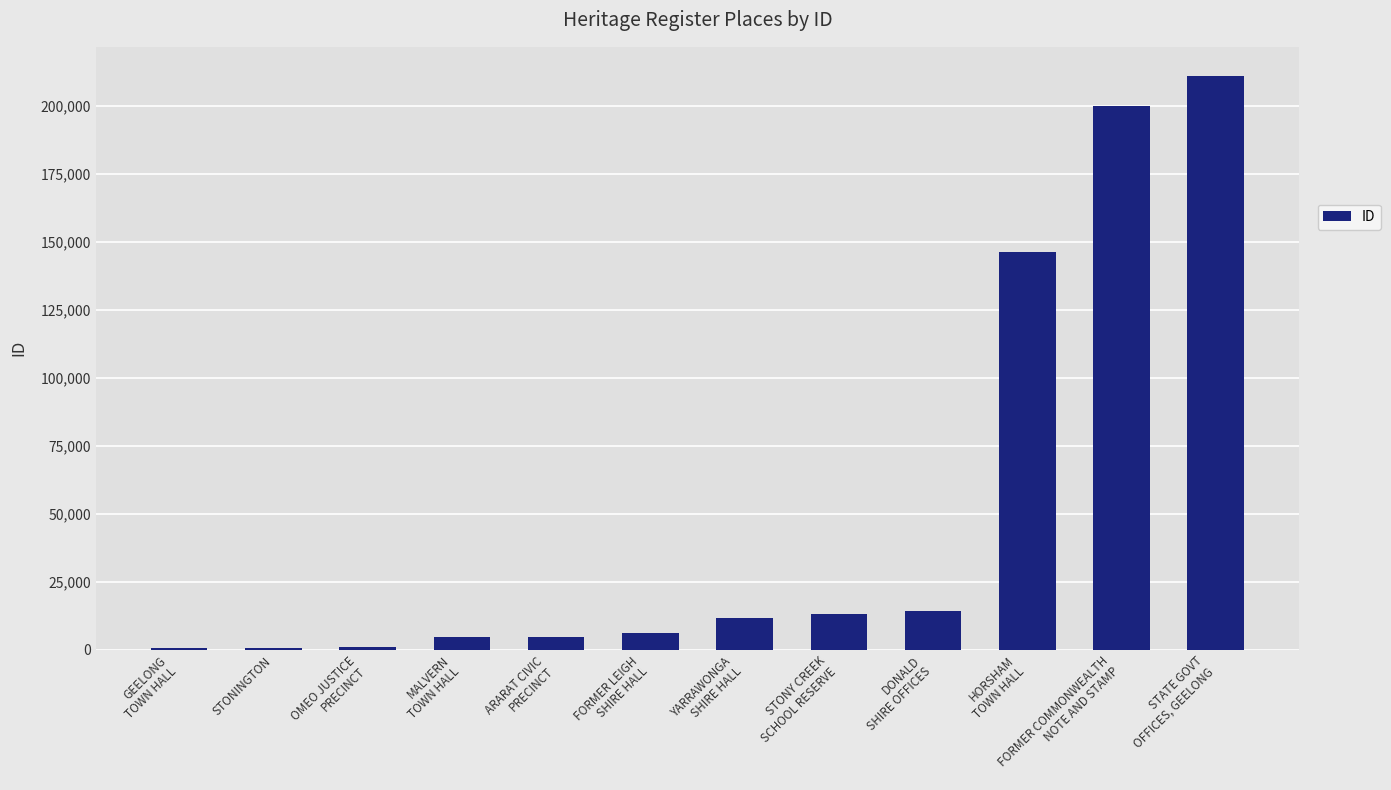

What is the greatest value displayed?

211137